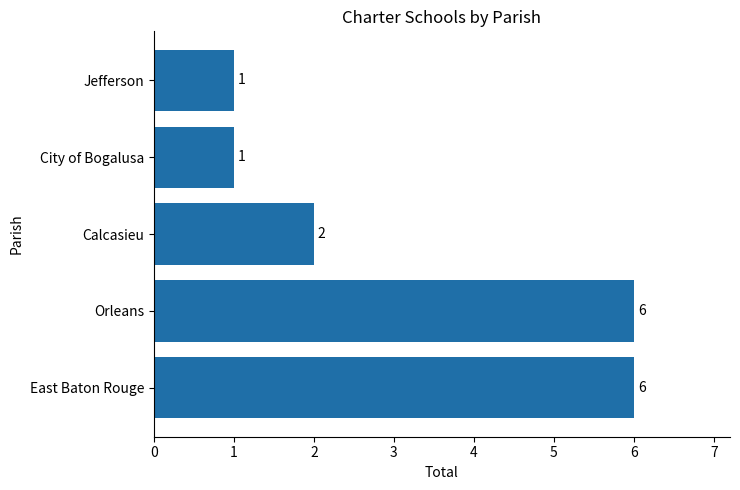

Count the values in the range 1 to 6.

5